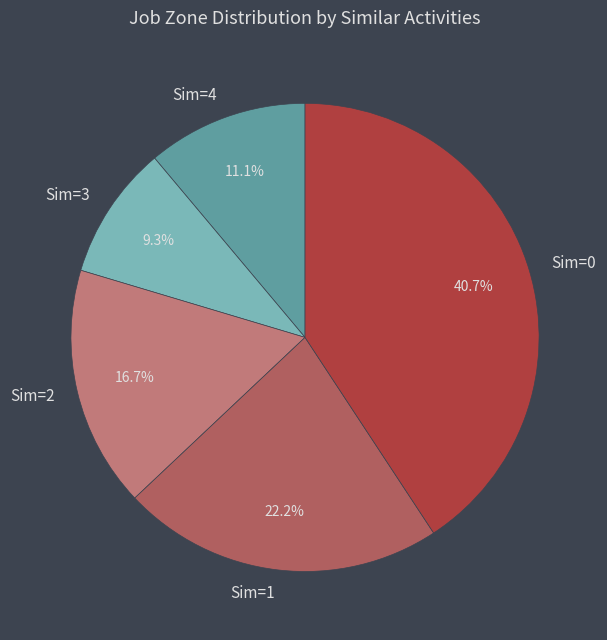

Does any single category account for the majority?

No